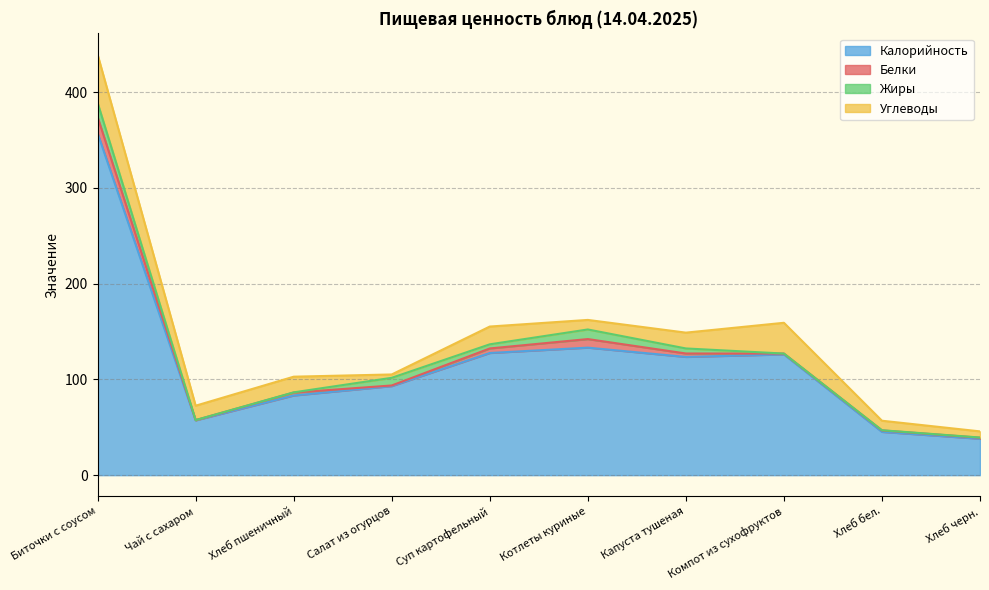

Rank the series by their maximum value, from lowest to highest.

Жиры, Белки, Углеводы, Калорийность